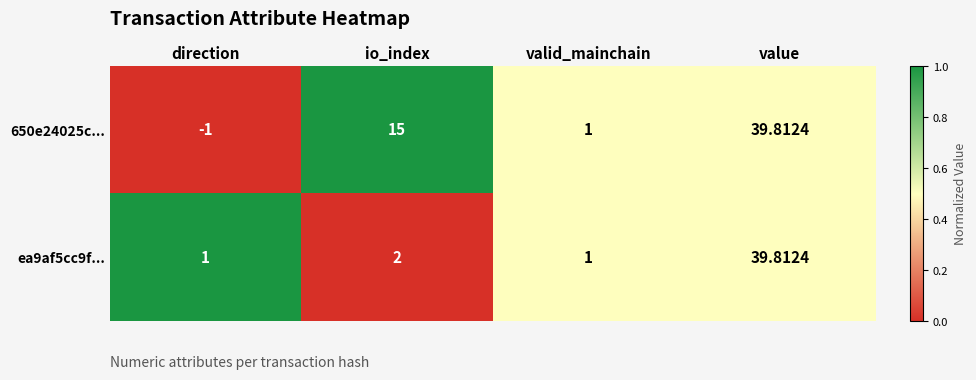

At which label is ea9af5cc9f... closest to 20?

io_index